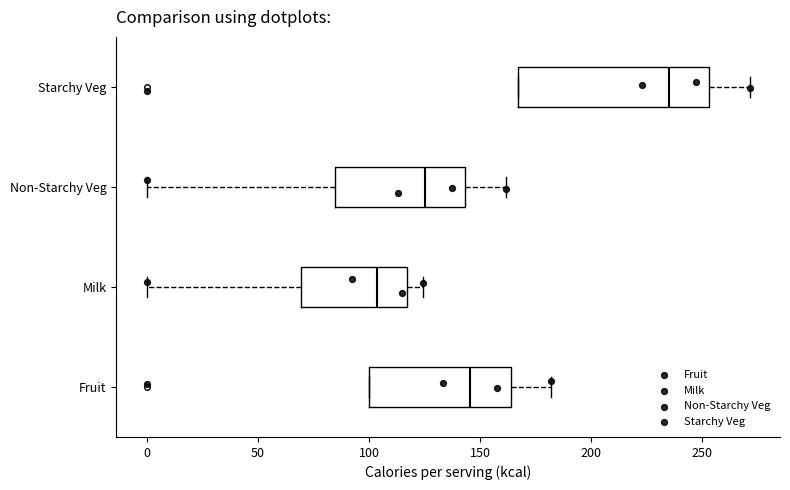

Reading bottom to top, transcribe this box plot: for each box, give where its median line is, the range the box spans, and where its two whiskers end, as read against the x-axis. The values are not printed on the chart, so give them approximately, as read against the axis.

Fruit: median 145, box 100 to 165, whiskers 100 to 180
Milk: median 105, box 70 to 115, whiskers 0 to 125
Non-Starchy Veg: median 125, box 85 to 145, whiskers 0 to 160
Starchy Veg: median 235, box 165 to 255, whiskers 165 to 270